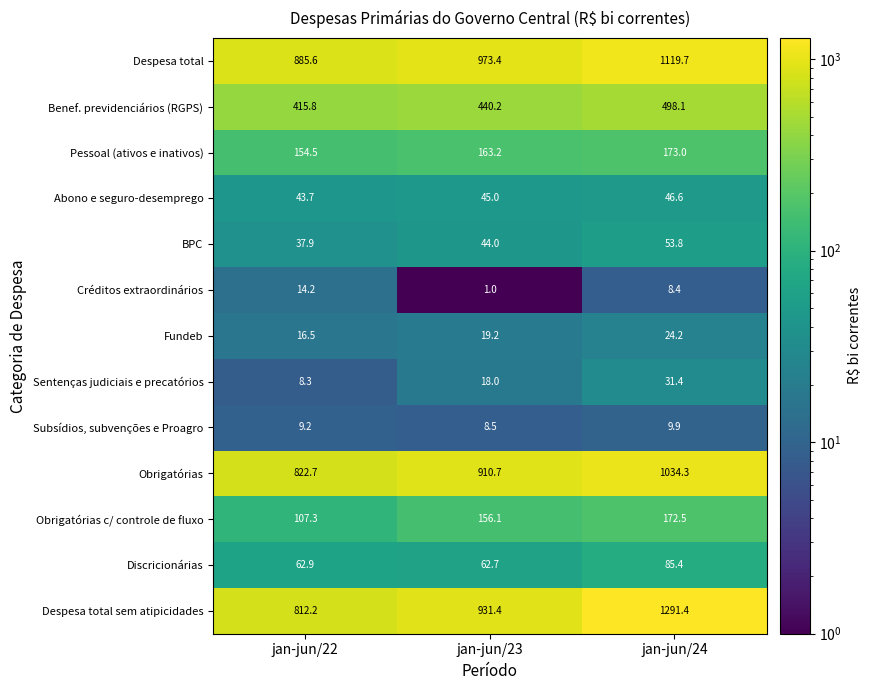

What is the difference between the highest and lowest values at jan-jun/23?

972.4